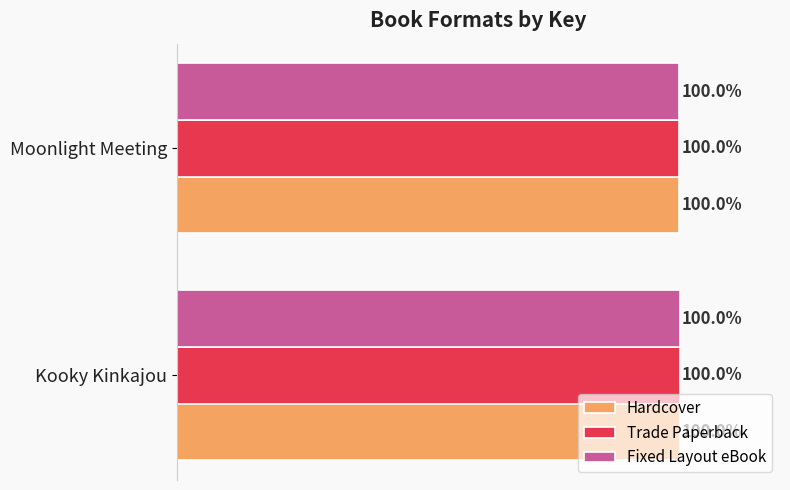

What are all the series names shown in the legend?

Hardcover, Trade Paperback, Fixed Layout eBook